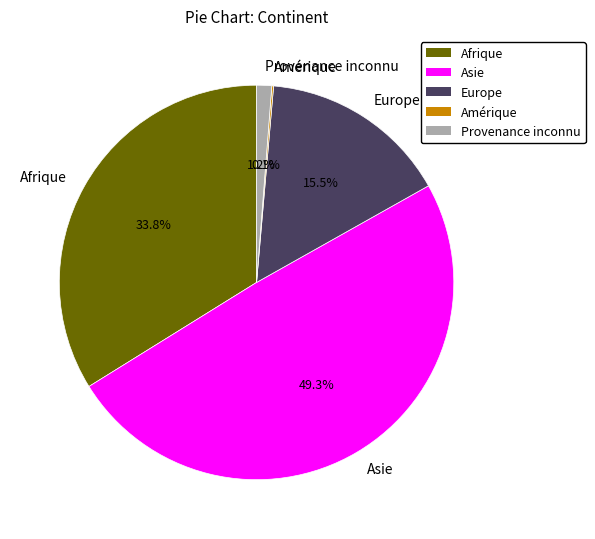

What is the largest slice in the pie chart?

Asie